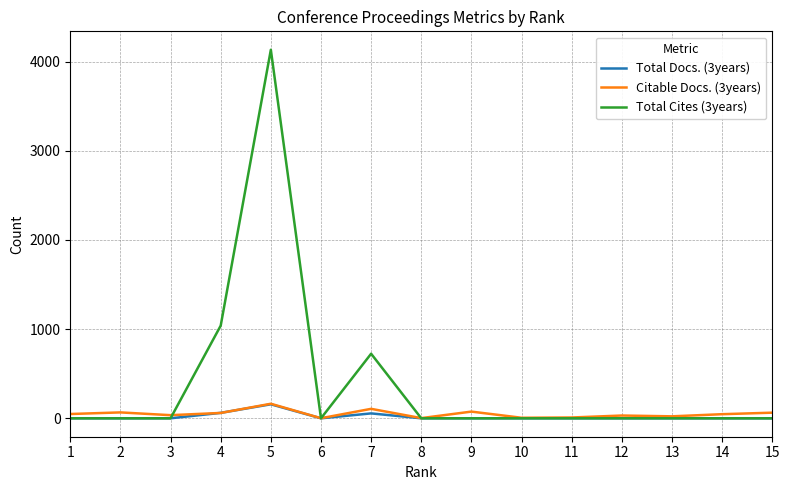

Which series has the widest spread of values?

Total Cites (3years)